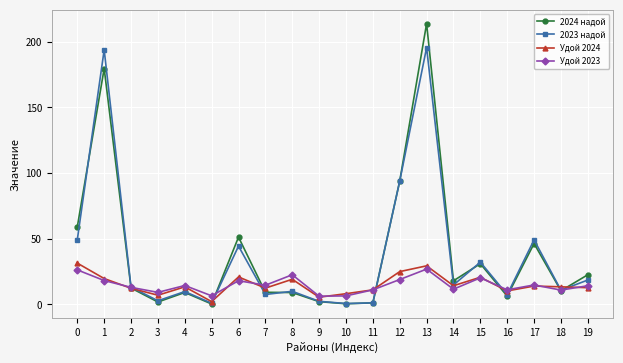

How many lines are shown in the chart?

4